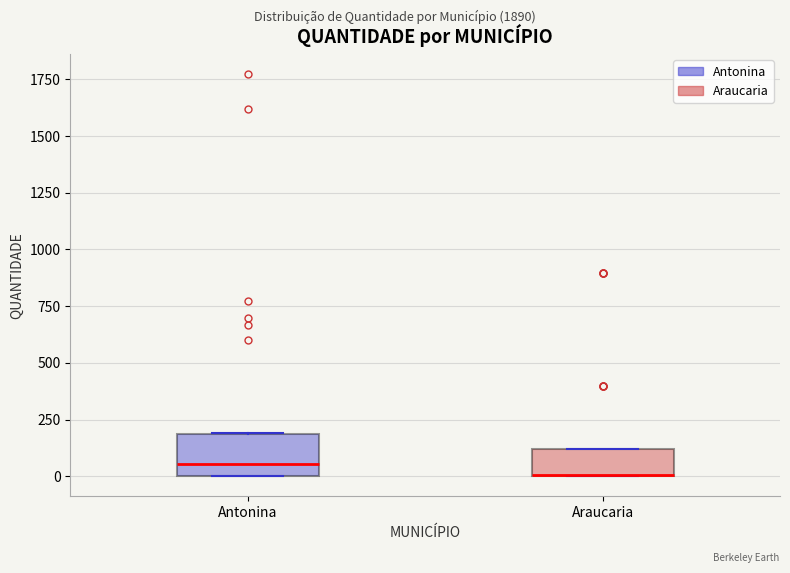

Reading left to right, read every box against the y-axis: the position of its median line, the range the box covers, and the ends of its whiskers. The values are not printed on the chart, so give them approximately, as read against the axis.

Antonina: median 50, box 0 to 200, whiskers 0 to 200
Araucaria: median 0 (drawn on the box's lower edge), box 0 to 100, whiskers 0 to 100